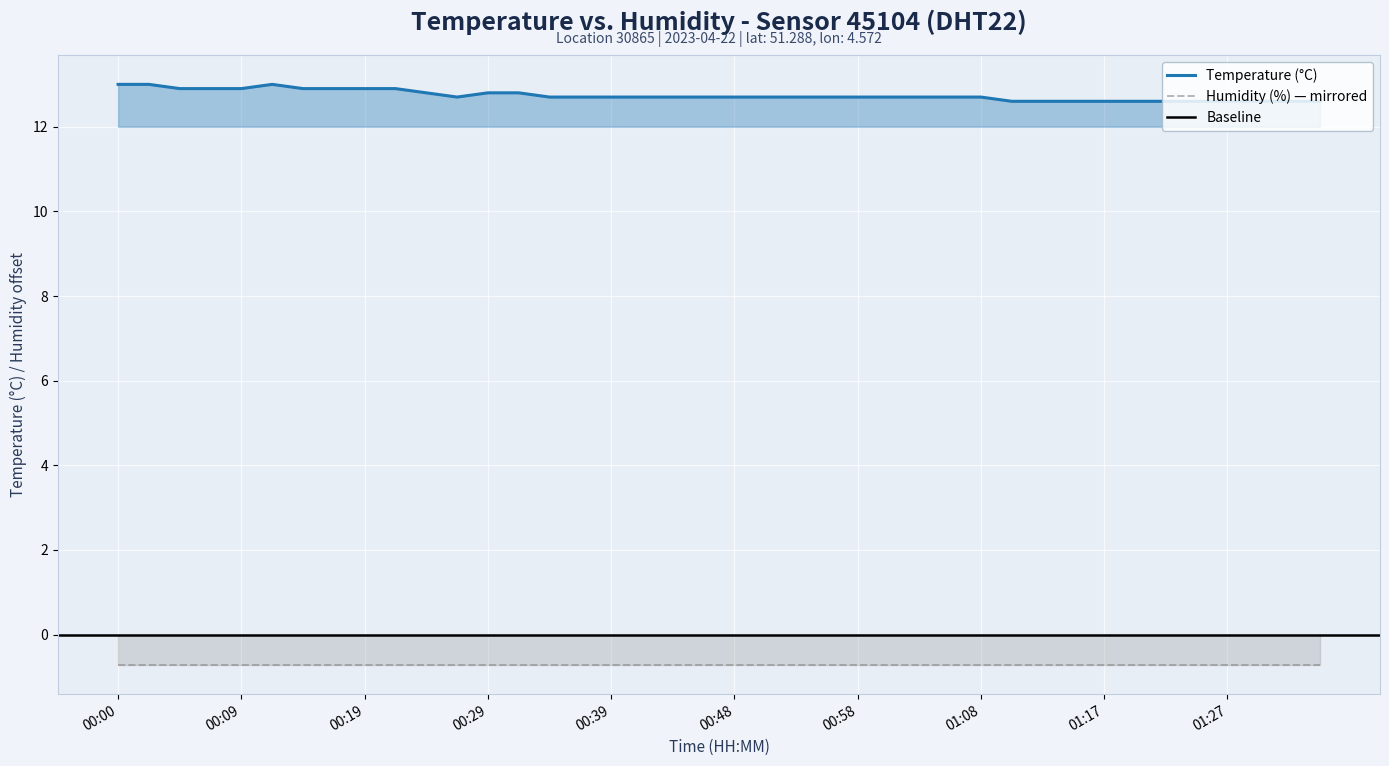

What is the minimum value shown in the chart?

12.6